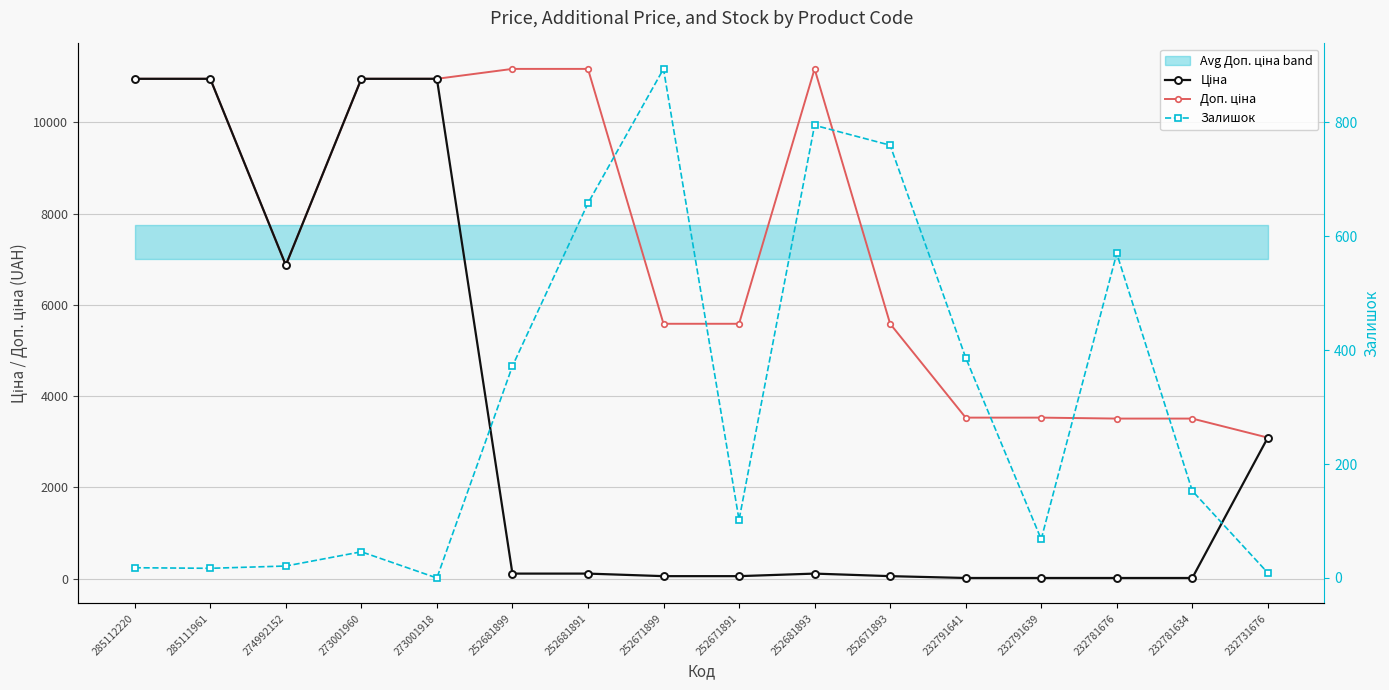

List the series in order of their overall mean, lowest first.

Залишок, Ціна, Доп. ціна